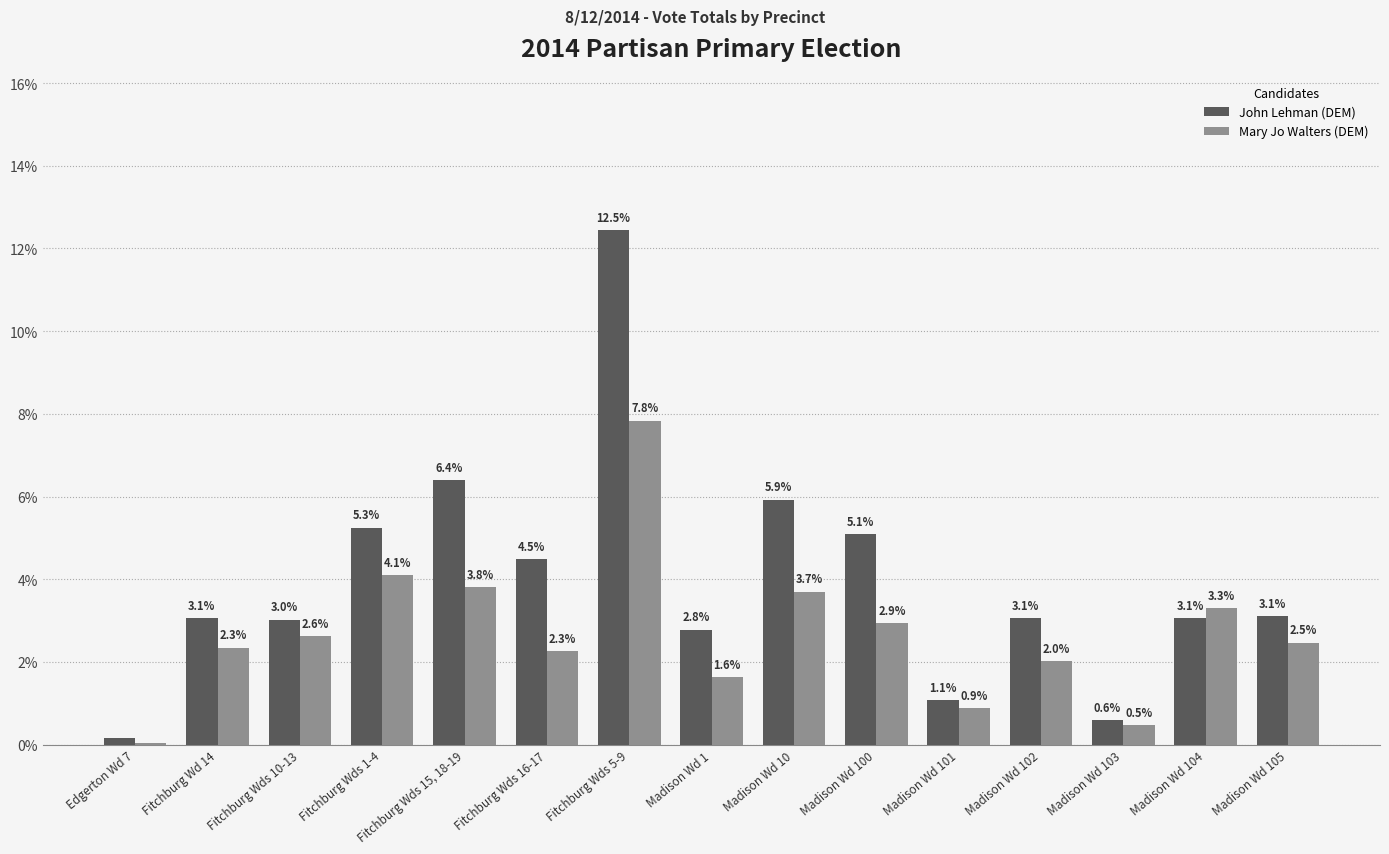

What is the maximum value for Mary Jo Walters (DEM)?

7.8